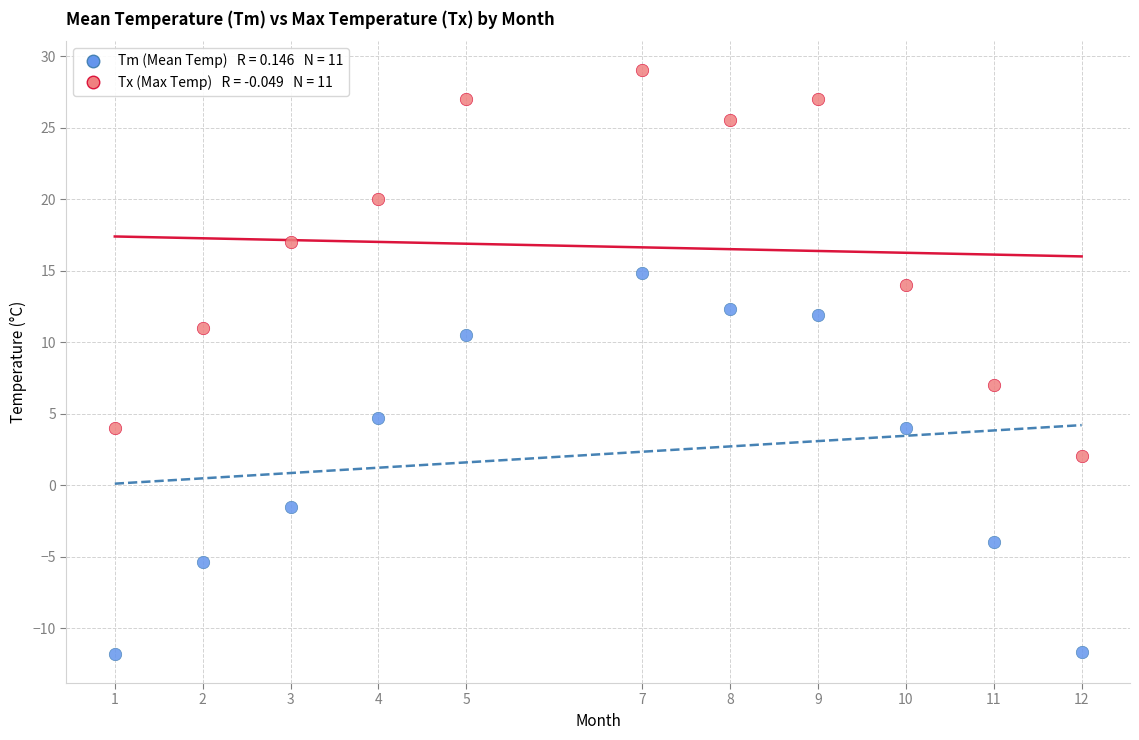

Across all series, what Y value is closest to 8?

7.0